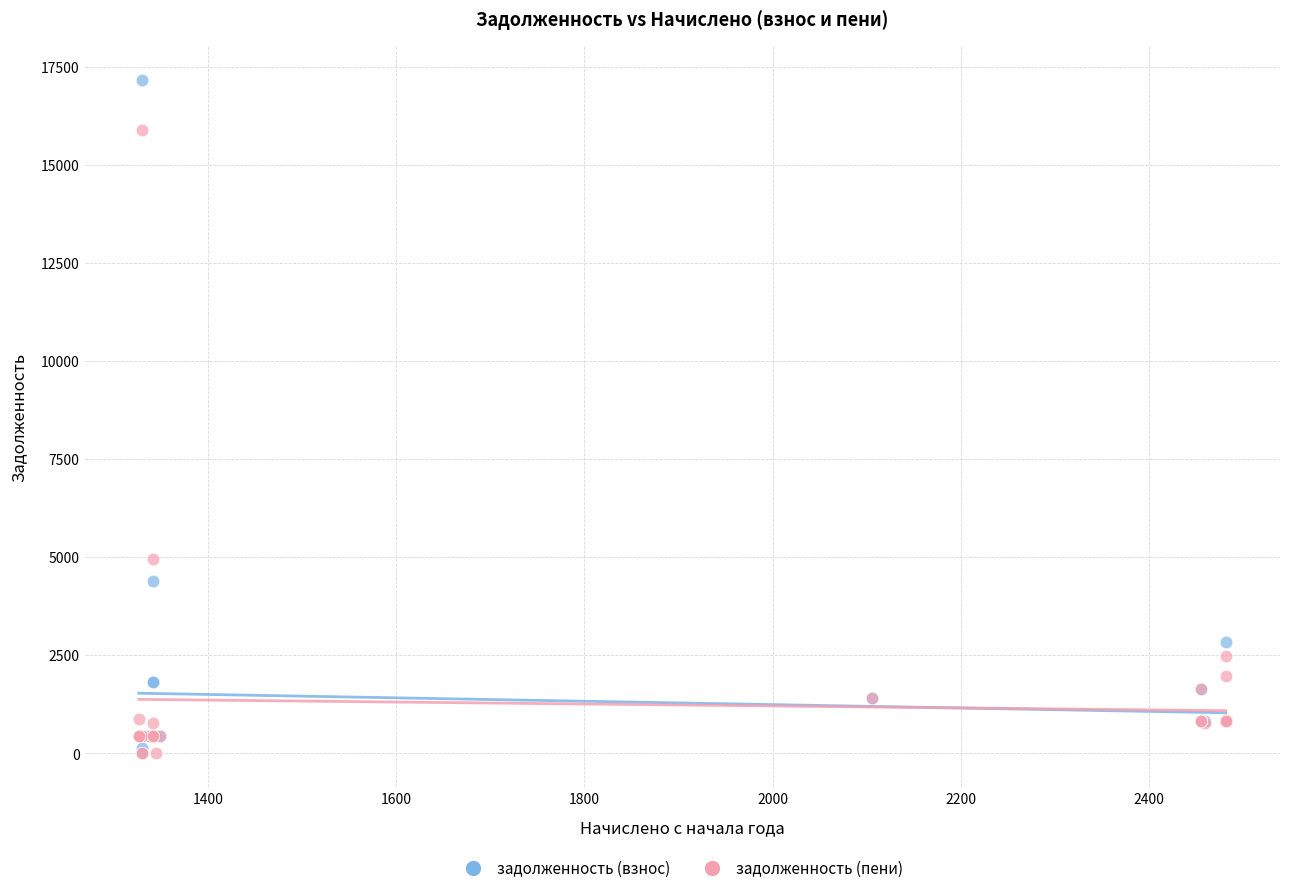

Across all series, what Y value is closest to 8586?

4949.0